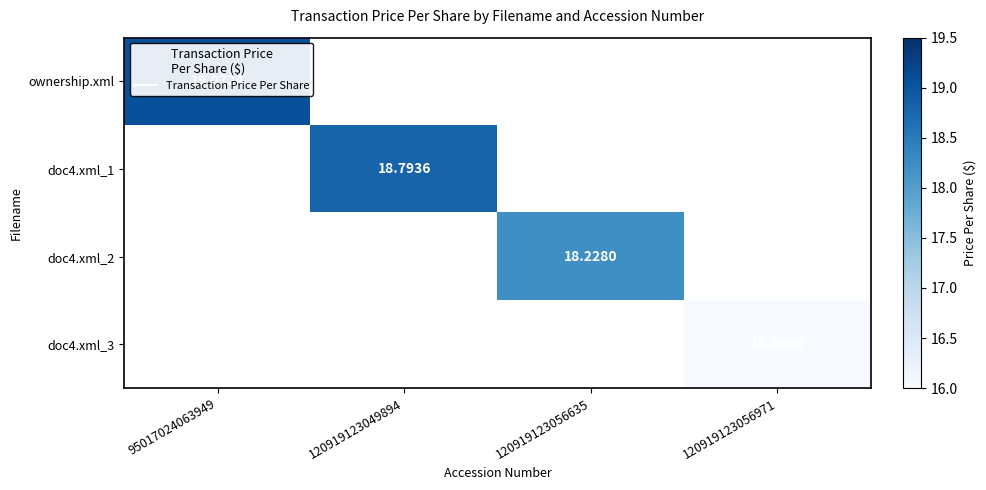

How many data points does each series have?

4